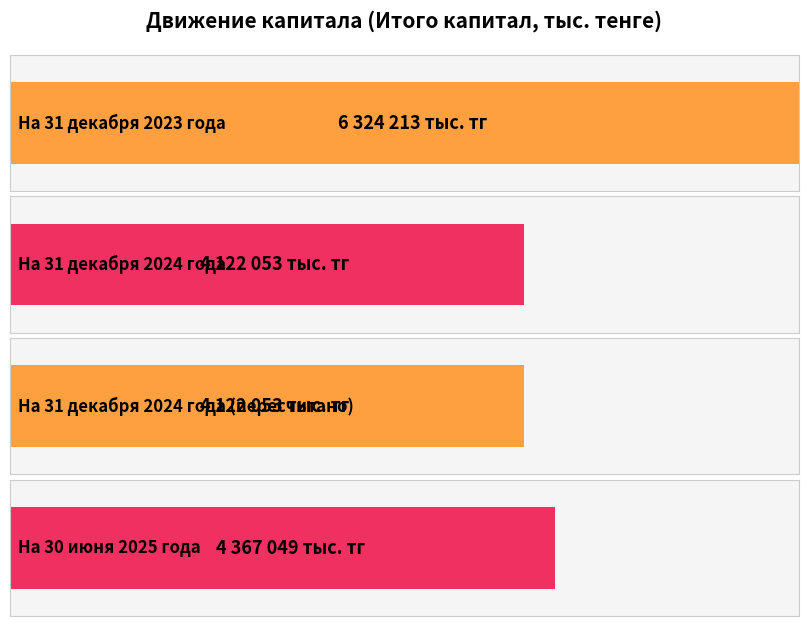

What is the value of the 2nd bar from the left?

4122053